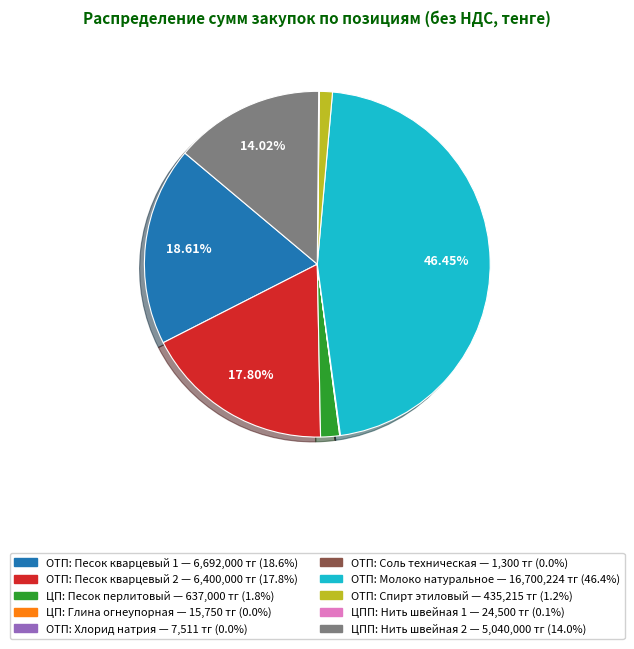

Is there any slice that represents more than half of the pie?

No